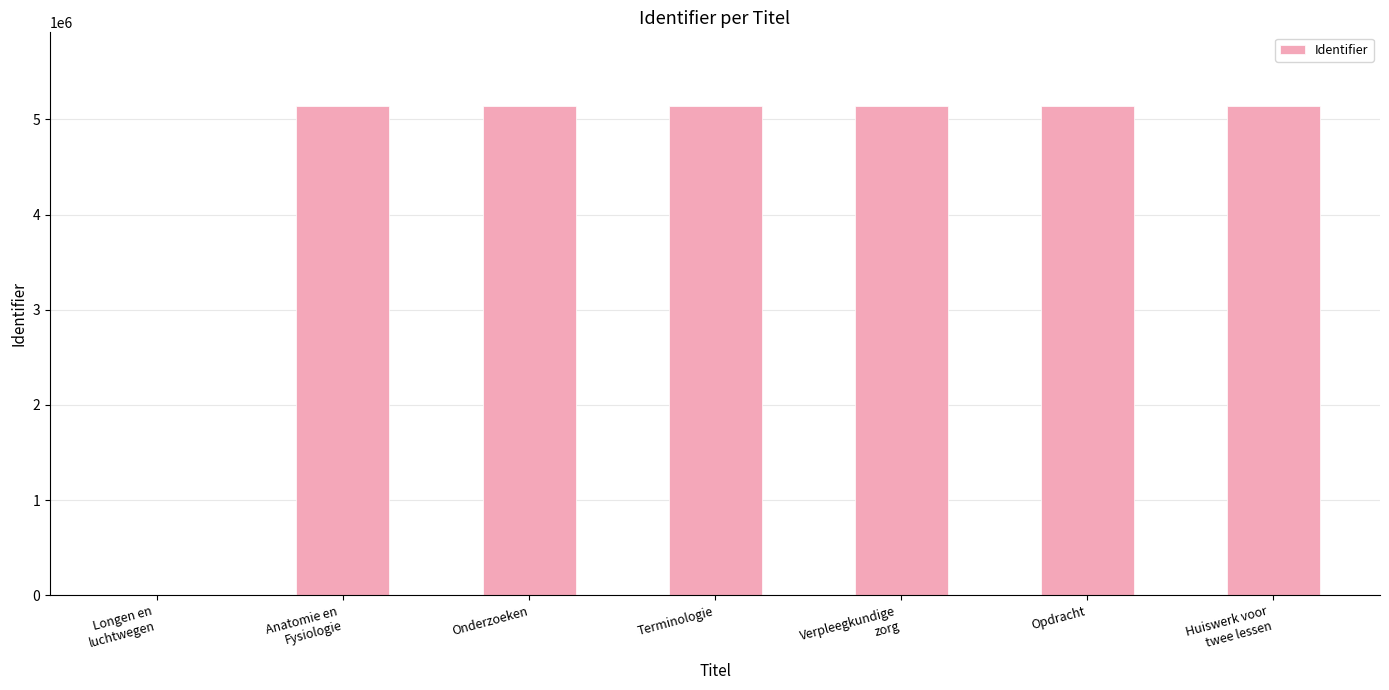

The chart shows a value of 6951947 at Opdracht. True or false?

False